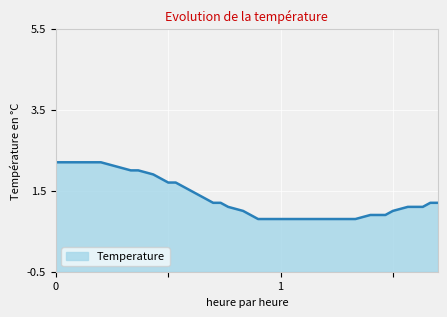

What is the difference between the second highest and second lowest values?

1.4